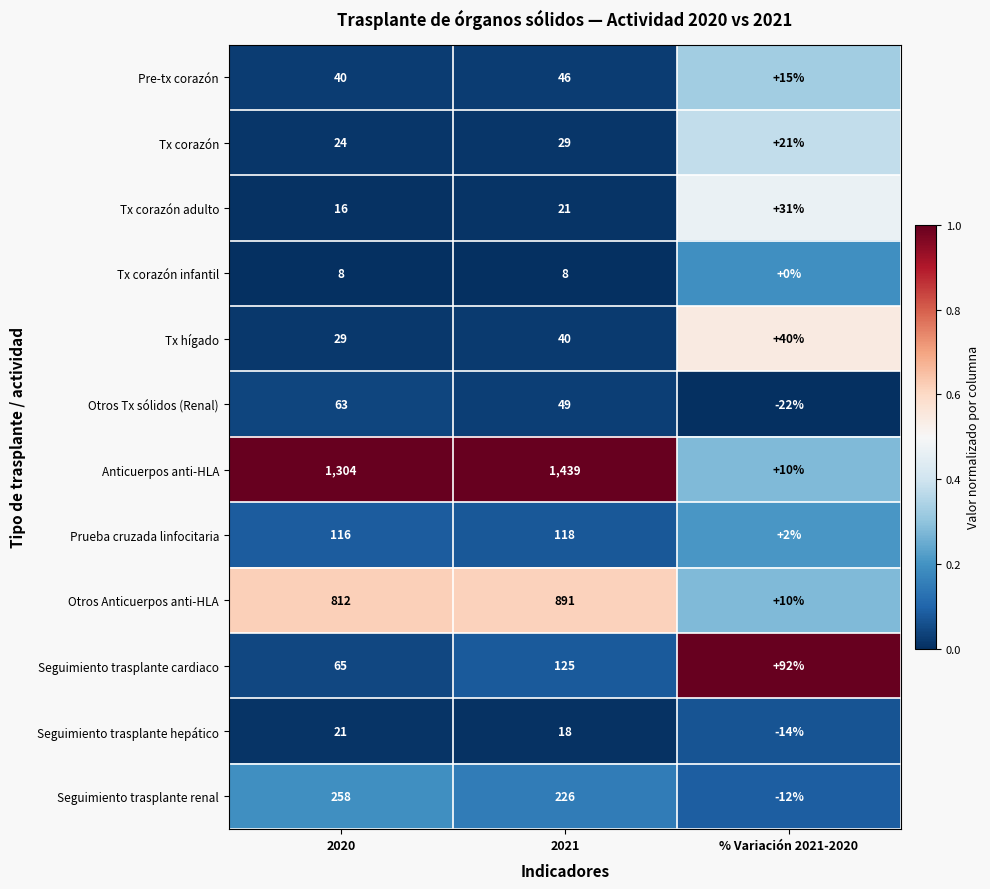

List the series in order of their peak value, highest first.

Anticuerpos anti-HLA, Otros Anticuerpos anti-HLA, Seguimiento trasplante renal, Seguimiento trasplante cardiaco, Prueba cruzada linfocitaria, Otros Tx sólidos (Renal), Pre-tx corazón, Tx hígado, Tx corazón adulto, Tx corazón, Seguimiento trasplante hepático, Tx corazón infantil